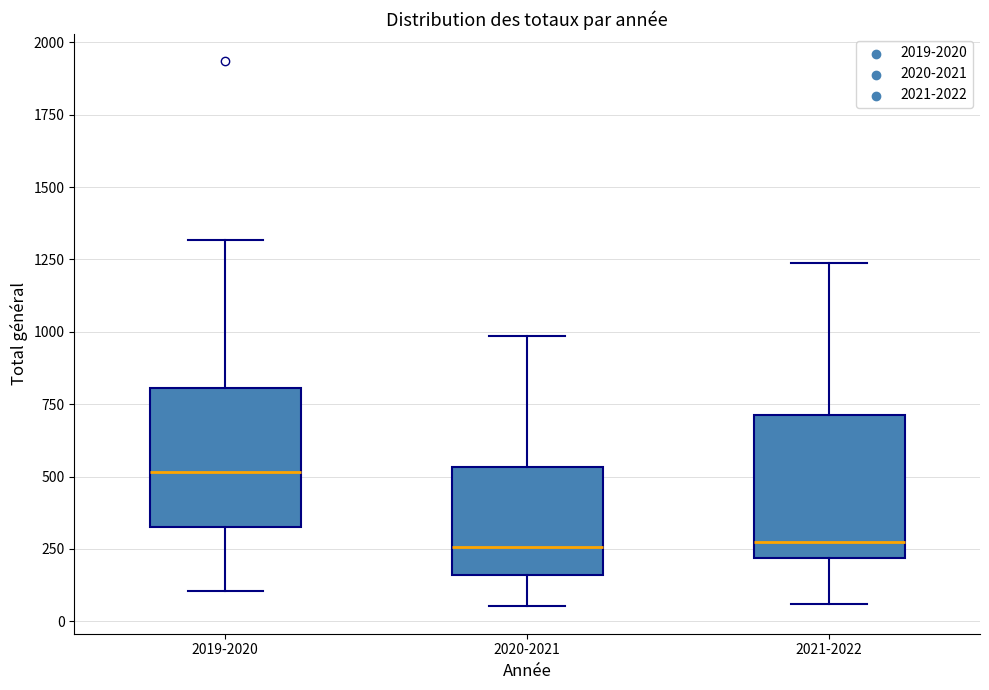

Where does the upper whisker of the box for 2019-2020 end on the y-axis? The values are not printed on the chart, so give them approximately, as read against the axis.

1300